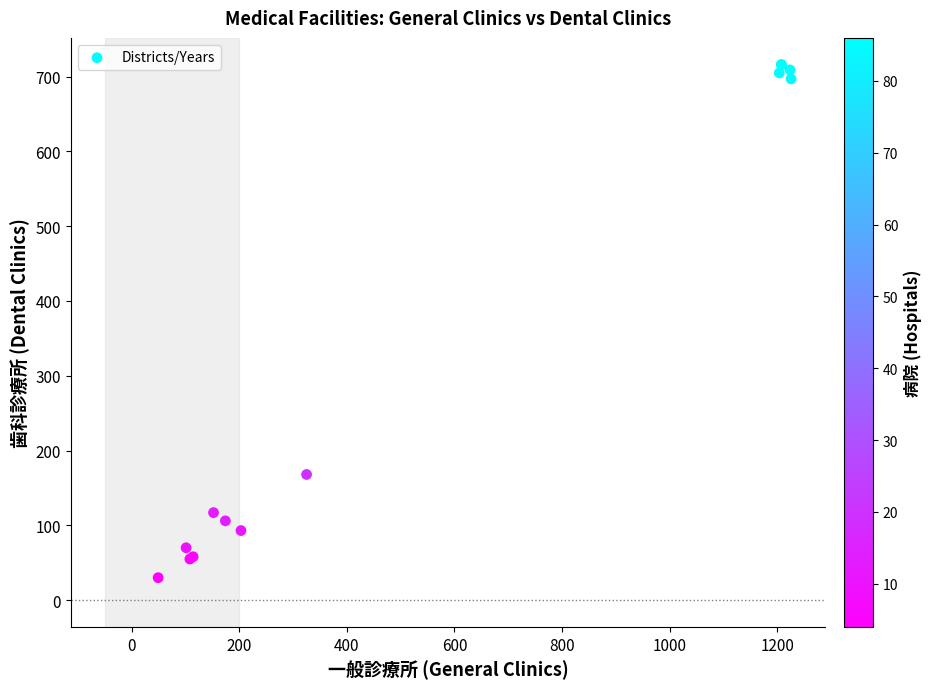

What Y value in the scatter plot is closest to 373?

168